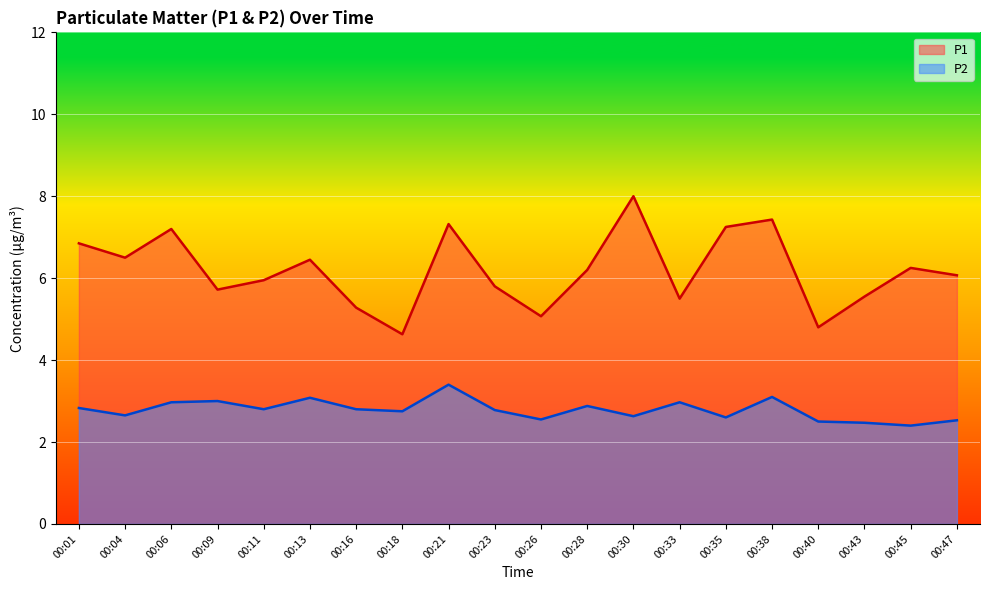

What is the average value of the P2 series?

2.8